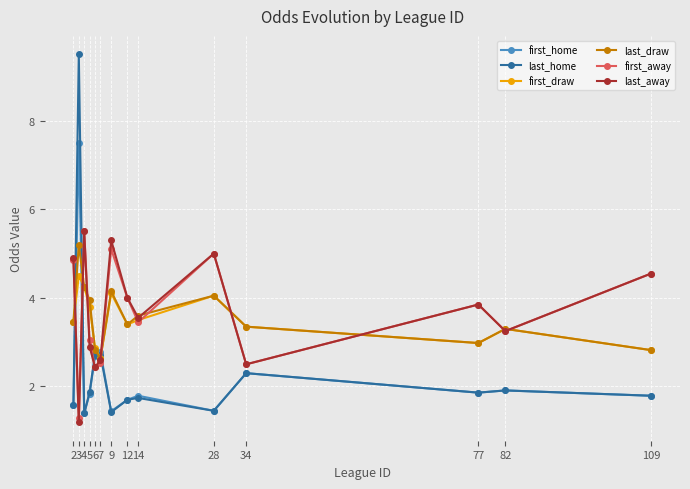

How many lines are shown in the chart?

6